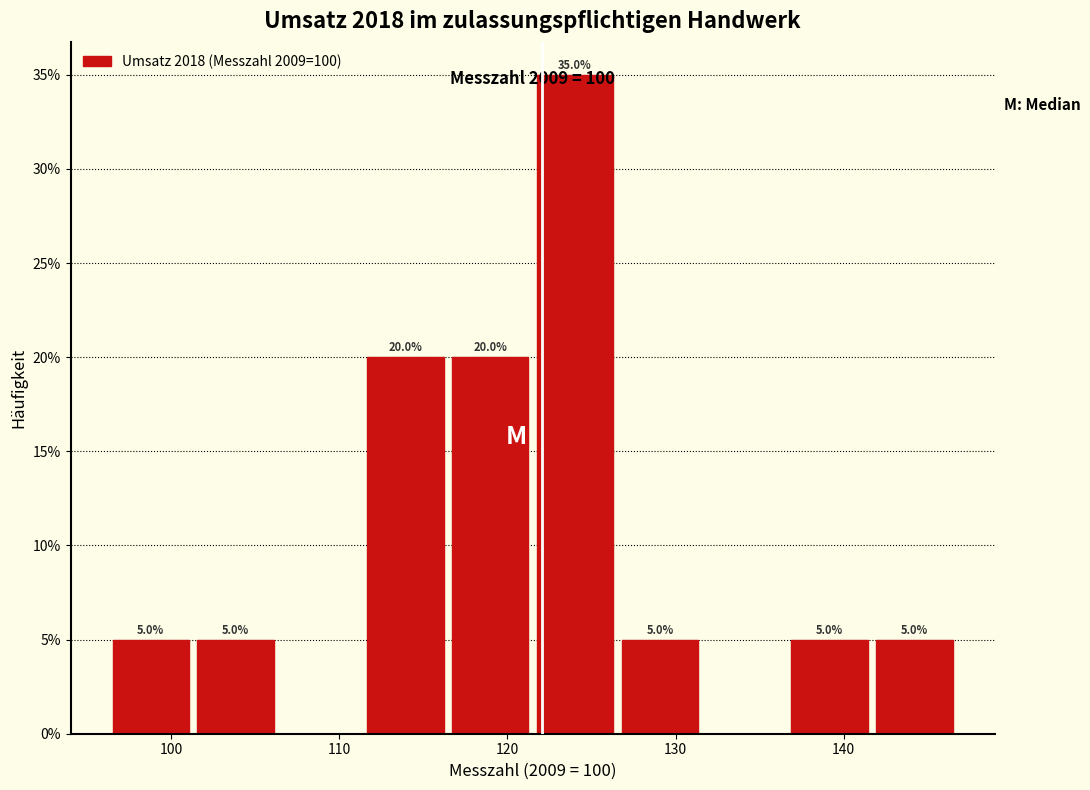

Which range on the x-axis has the tallest bar?

122 to 127